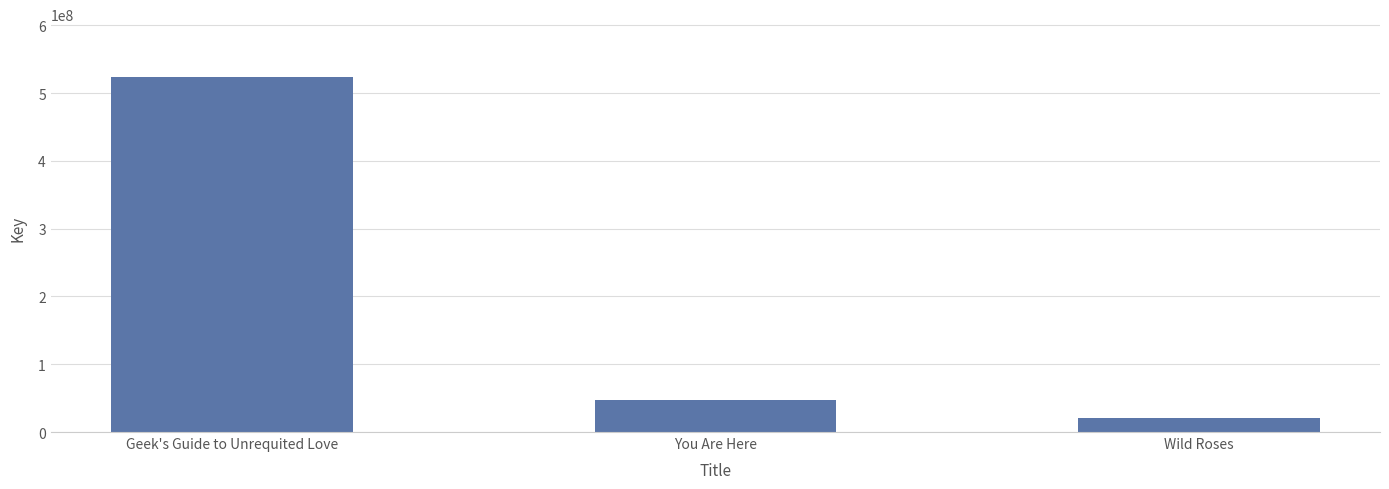

What is the label of the 1st bar from the left?

Geek's Guide to Unrequited Love